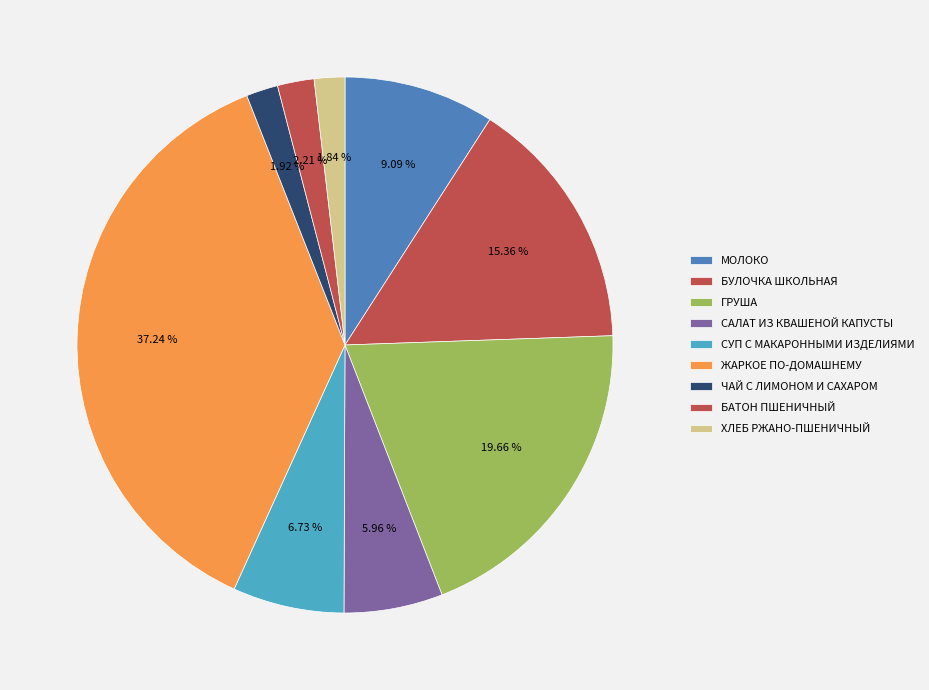

What is the smallest slice in the pie chart?

ХЛЕБ РЖАНО-ПШЕНИЧНЫЙ